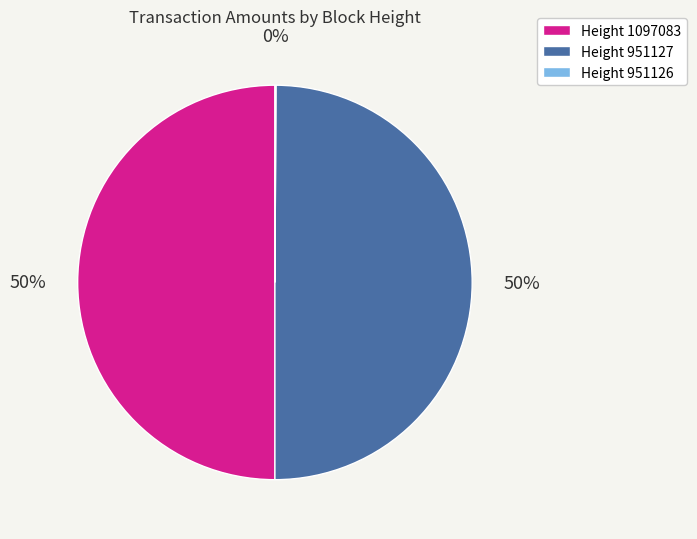

To the nearest percent, what is the average slice percentage?

33%